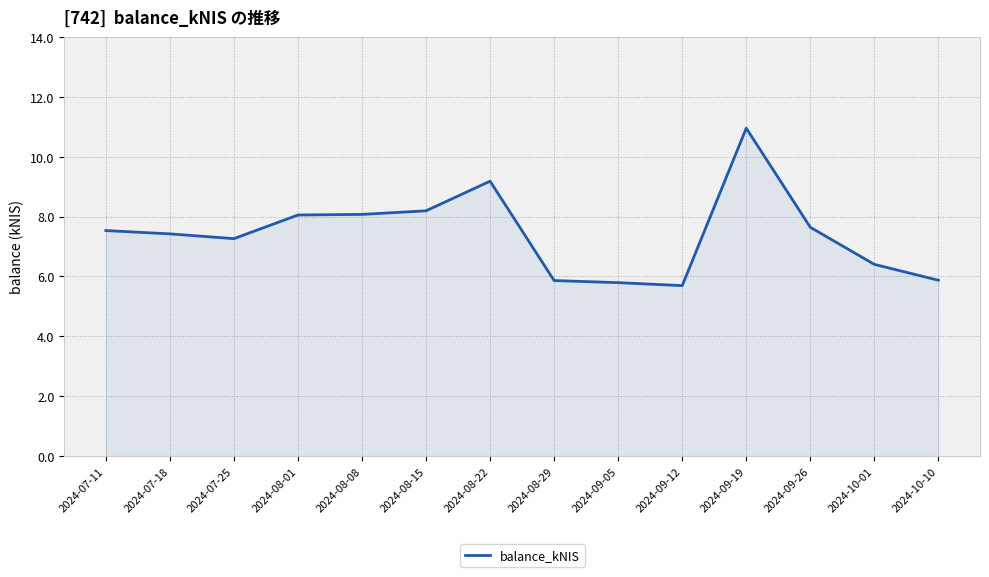

What is the average value?

7.4